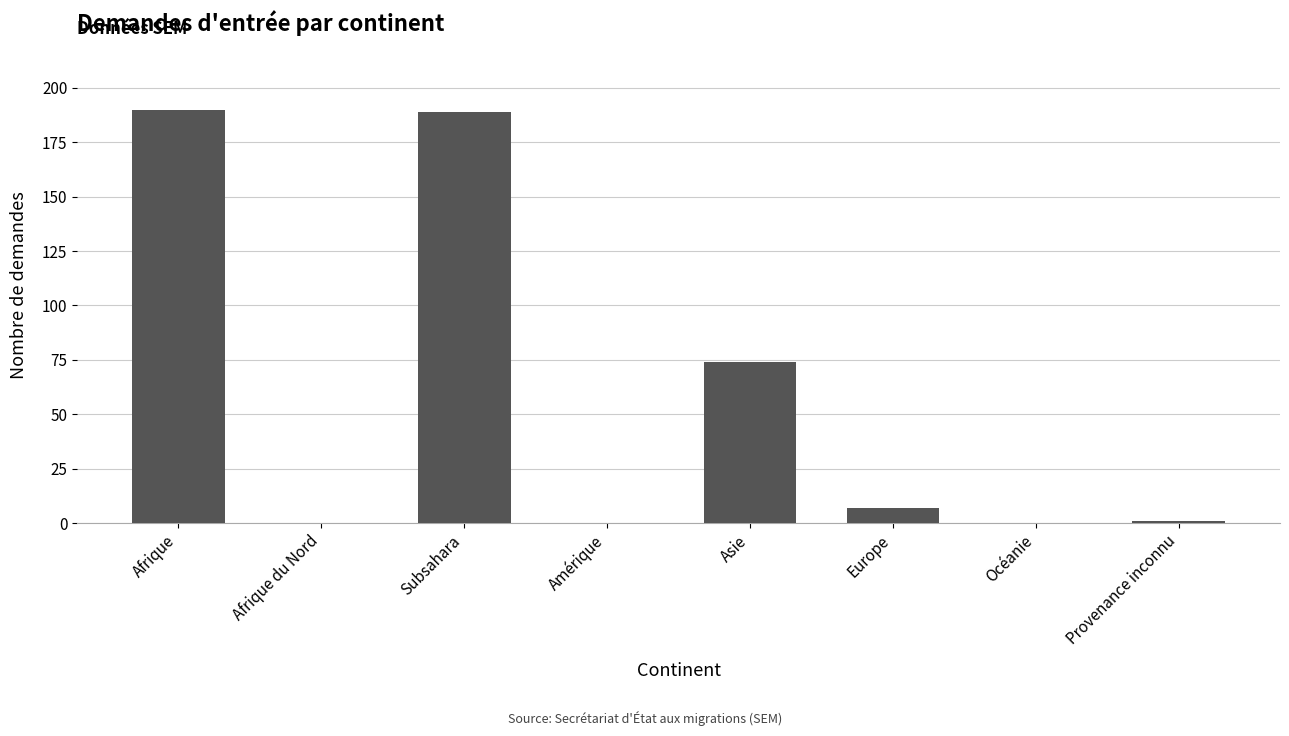

At which label is the value closest to 95?

Asie